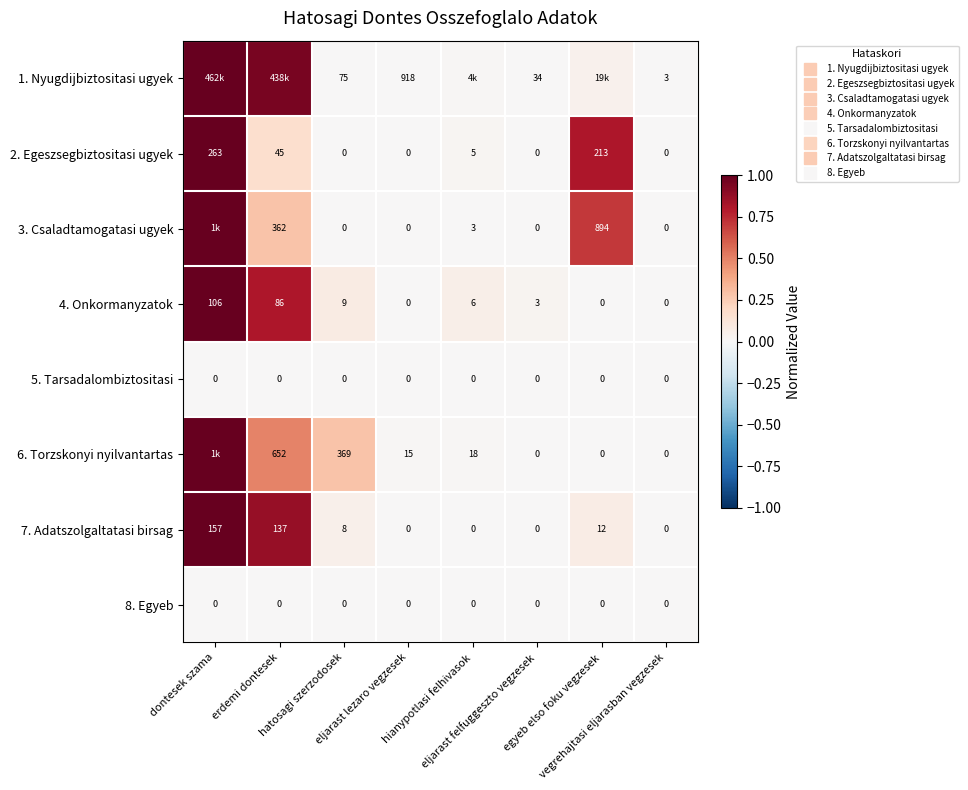

At which label does 4. Onkormanyzatok reach its peak?

dontesek szama